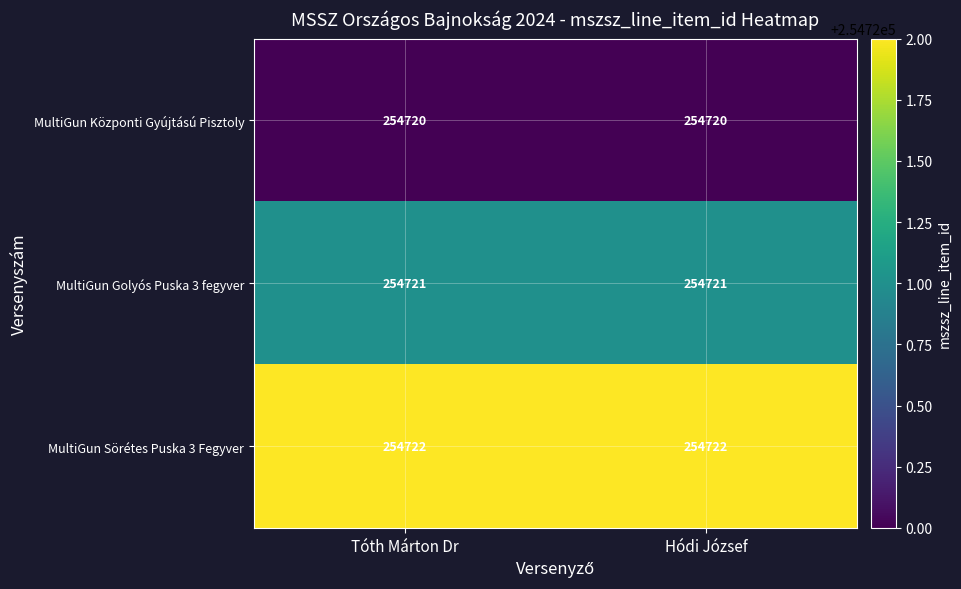

What is the sum of all MultiGun Sörétes Puska 3 Fegyver values?

509444